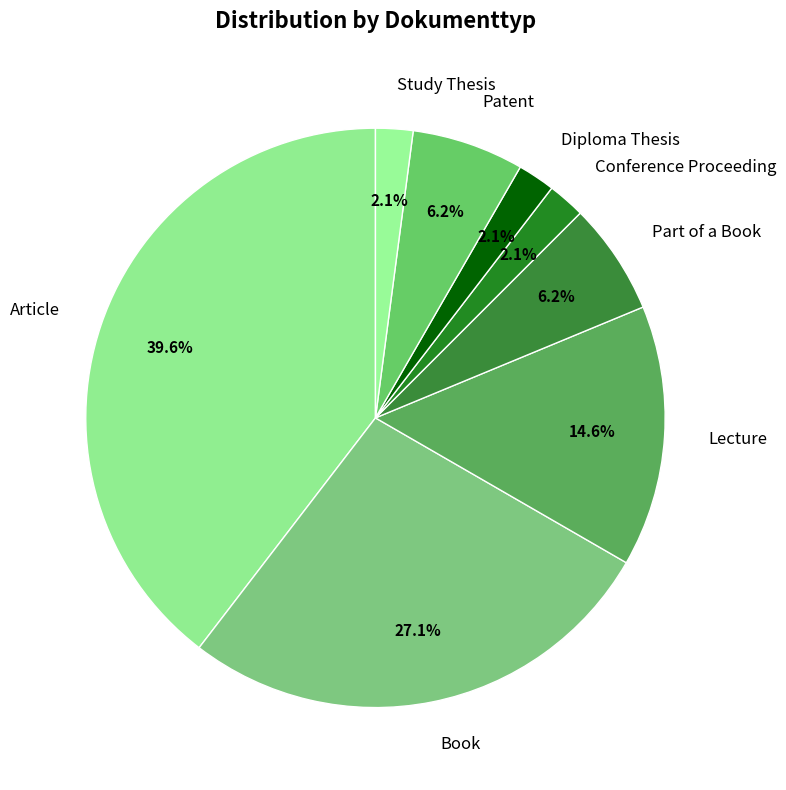

Is it true that Article is 40% of the pie?

True